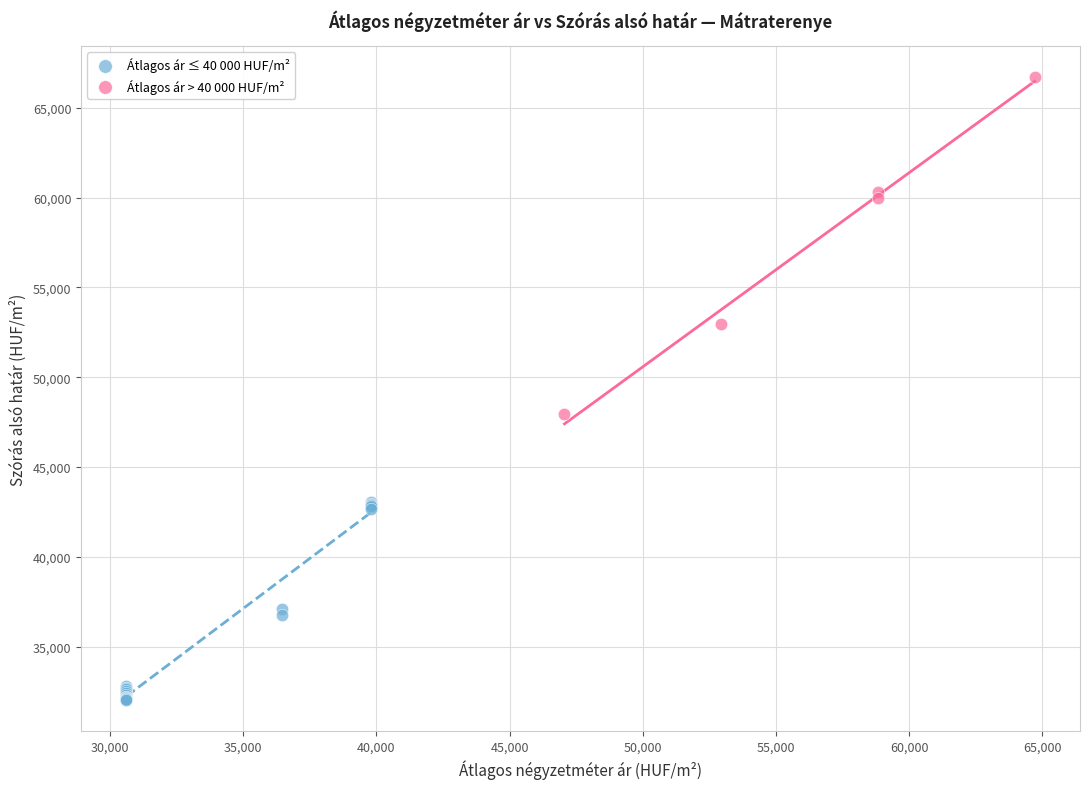

Which series has the widest spread of Y values?

Átlagos ár > 40 000 HUF/m²